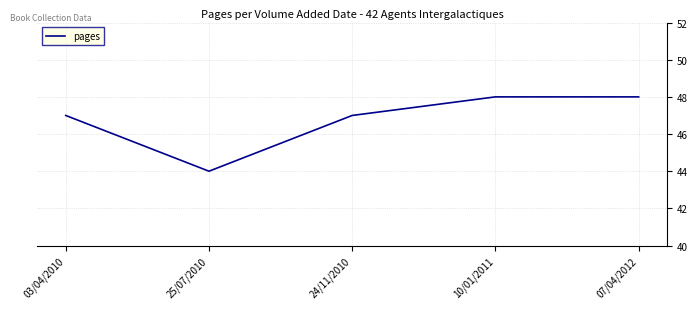

Count the number of categories in the chart.

5